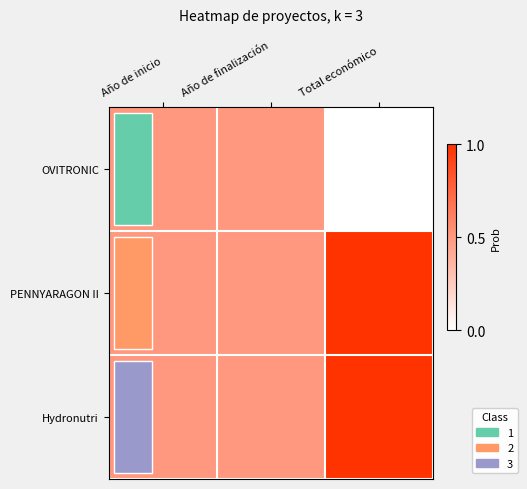

Which has a higher value, Total económico or Año de inicio?

Año de inicio